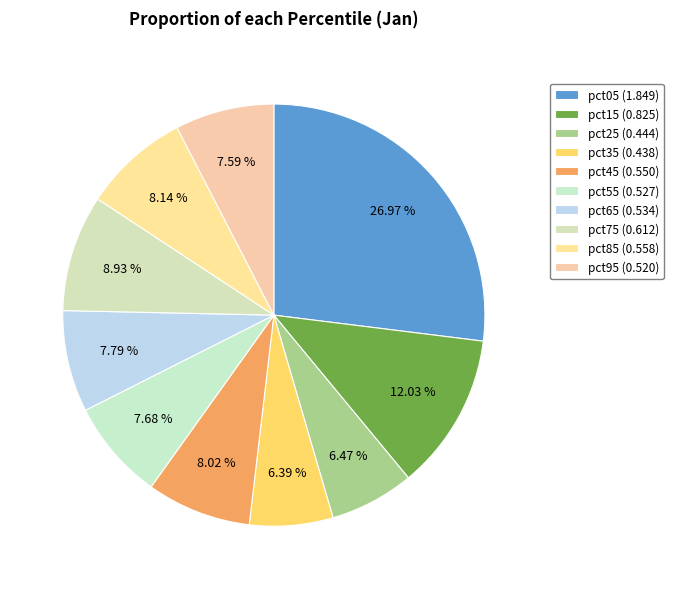

Which slice is the largest?

pct05